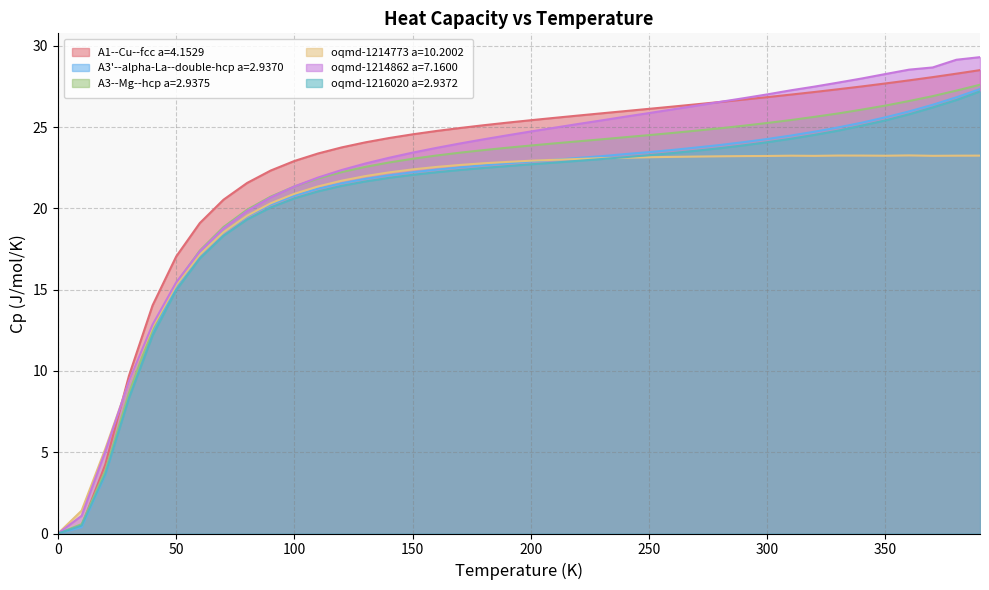

The A3'--alpha-La--double-hcp a=2.9370 series shows -14.9 at 0. True or false?

False